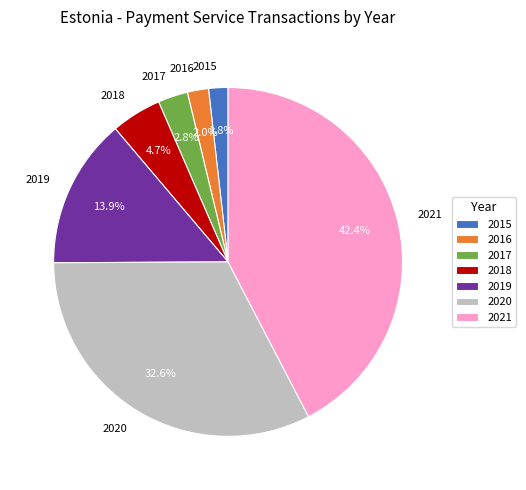

To the nearest percent, what is the difference between the largest and smallest slice percentages?

41%